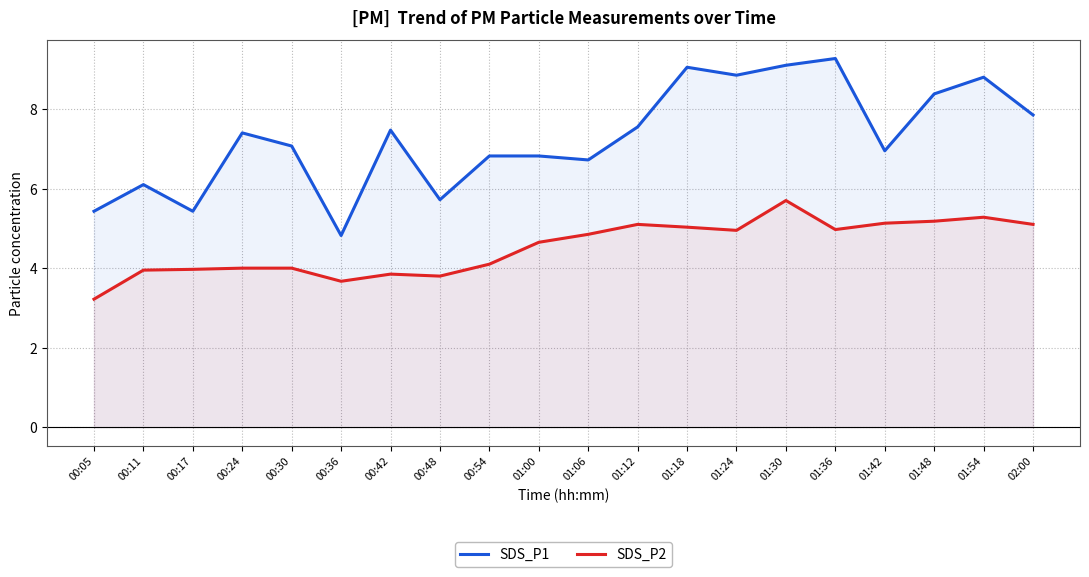

Reading left to right, transcribe all the data shown in this chart.

SDS_P1: 5.4	6.1	5.4	7.4	7.1	4.8	7.5	5.7	6.8	6.8	6.7	7.5	9.1	8.8	9.1	9.3	7.0	8.4	8.8	7.8
SDS_P2: 3.2	4.0	4.0	4.0	4.0	3.7	3.9	3.8	4.1	4.7	4.8	5.1	5.0	5.0	5.7	5.0	5.1	5.2	5.3	5.1